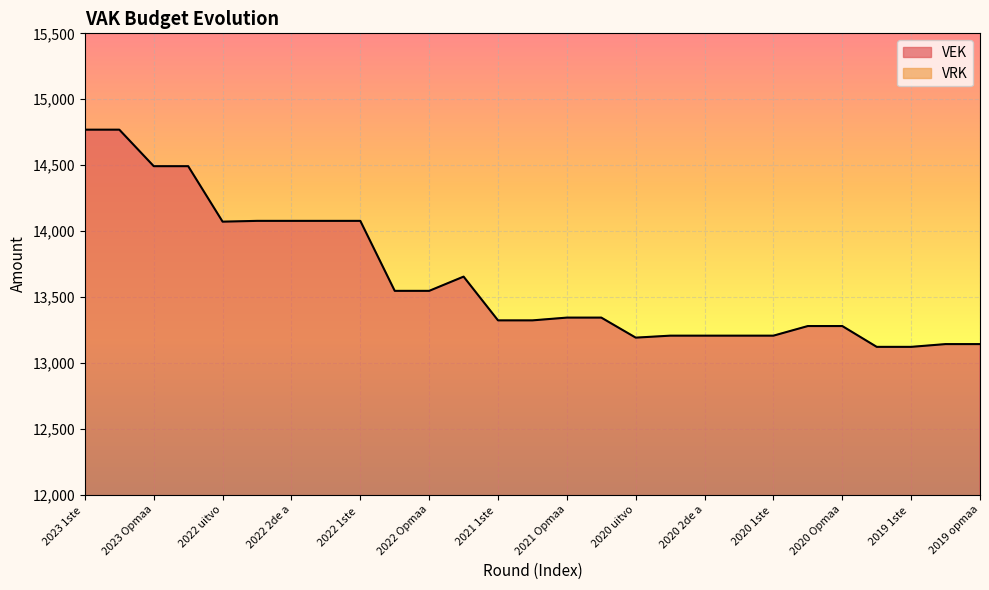

The value at 2020 1ste aanpassing - goedgekeurd is 13206. True or false?

True